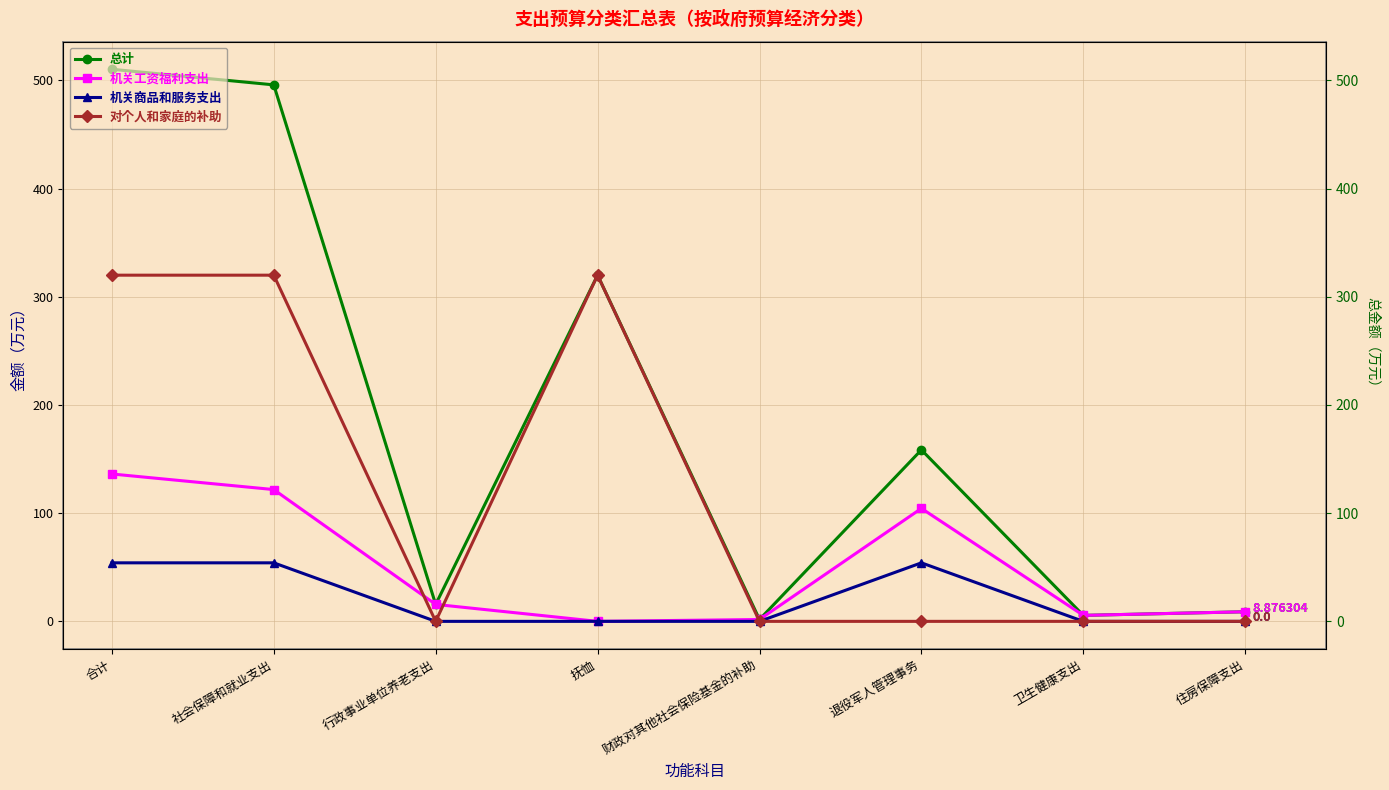

At which category is the sum across all series the highest?

合计